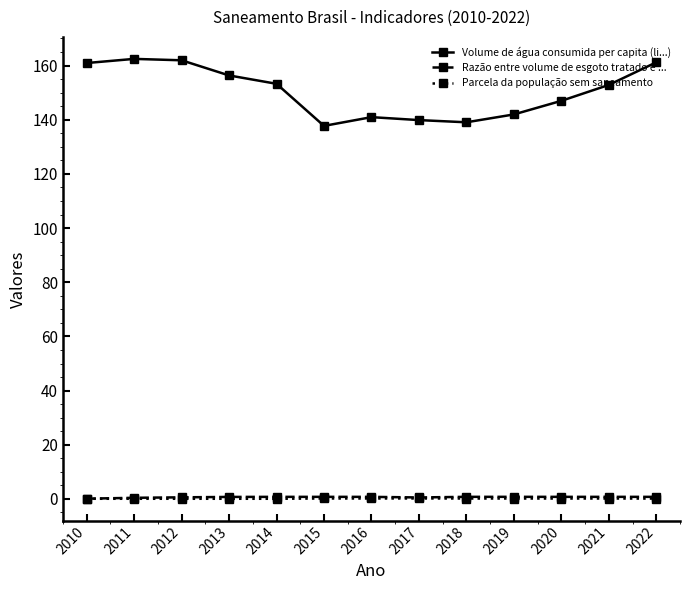

True or false: Razão entre volume de esgoto tratado e ... has more than 0 interior local peaks.

True